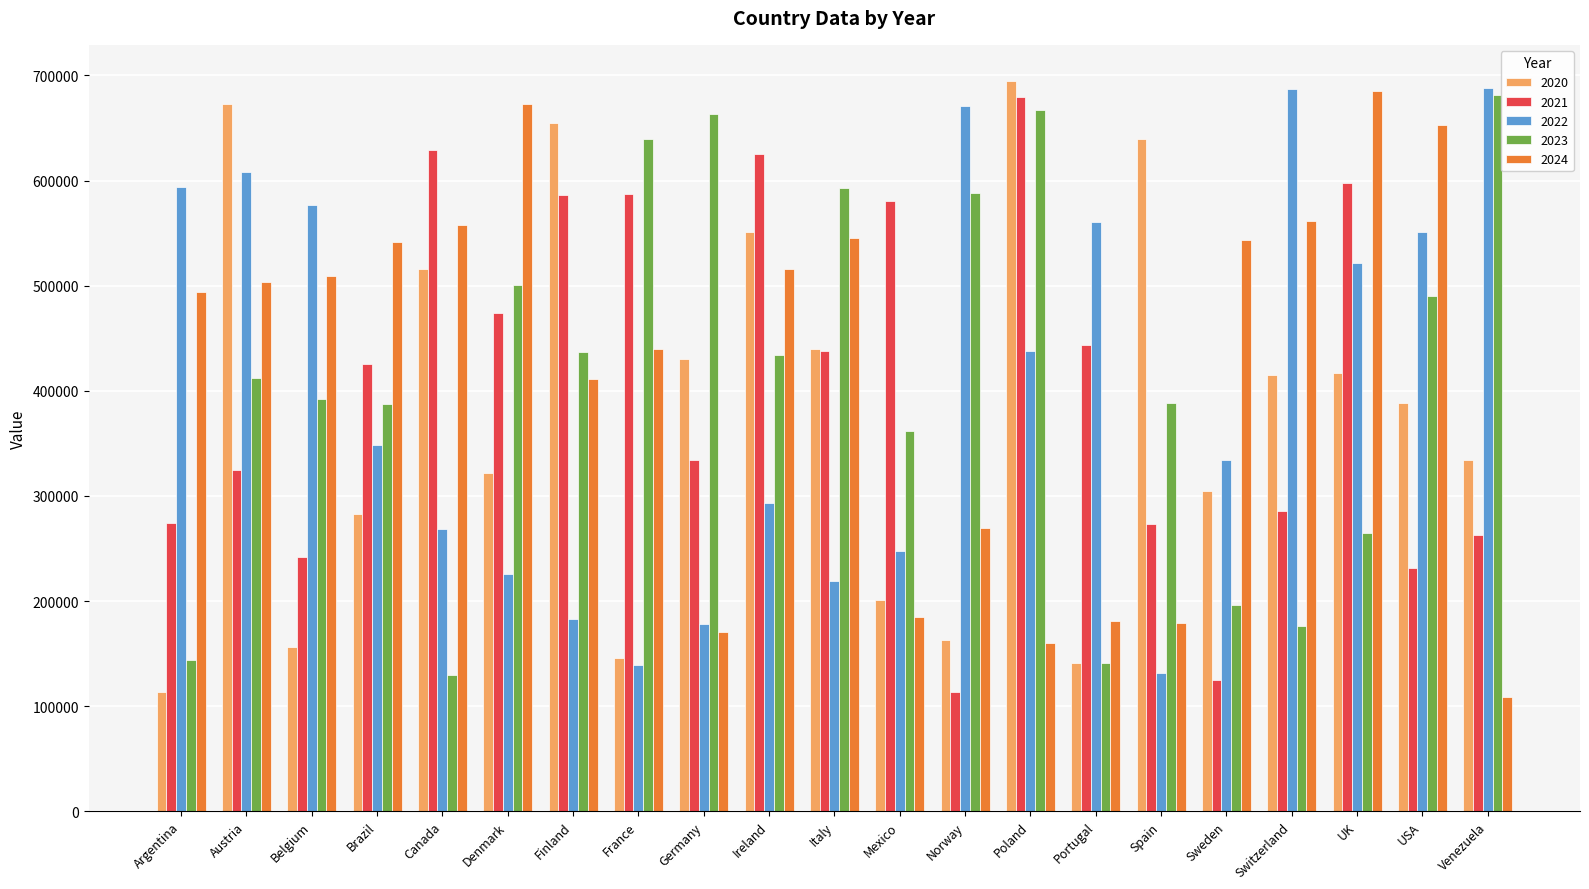

Is it true that 2021 equals 625596 at Ireland?

True